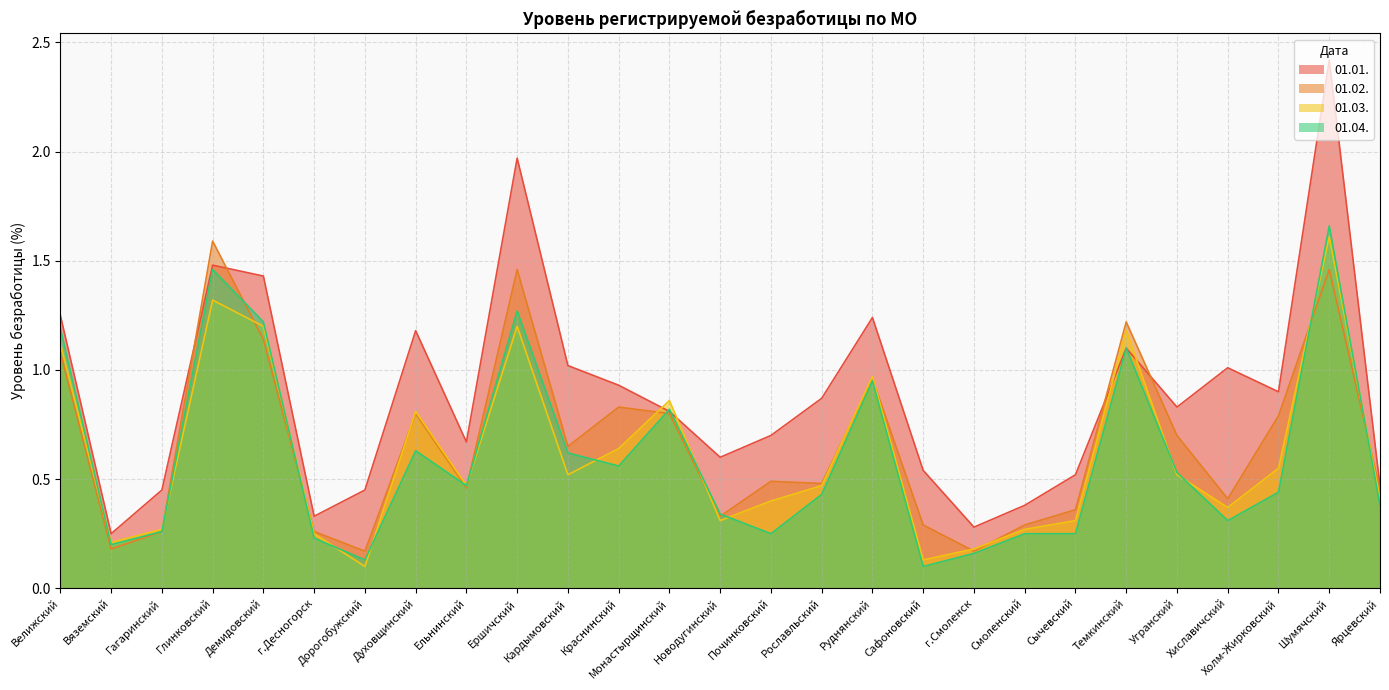

What is the total value across all series at Ершичский?

5.9